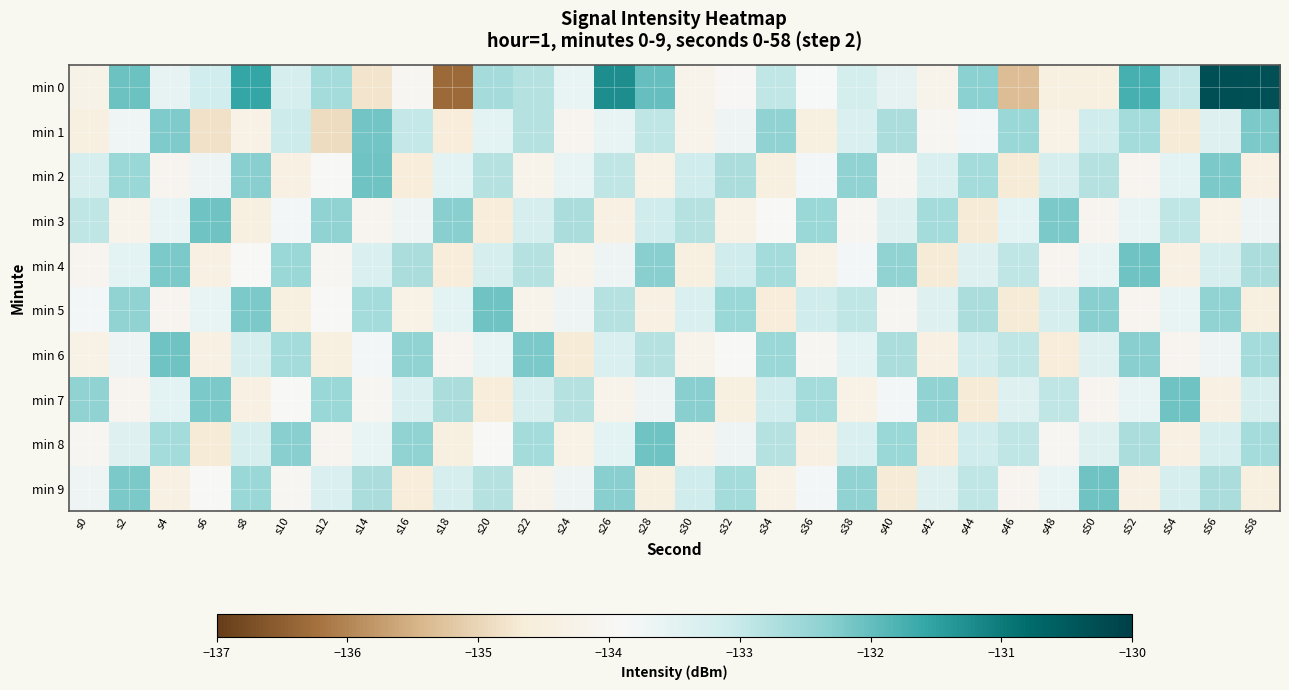

Which category has the highest value across all series?

s56